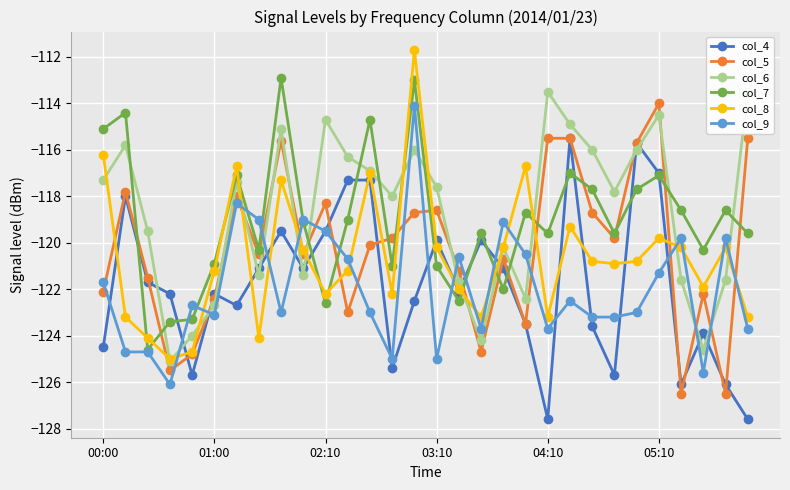

What is the maximum value for col_7?

-112.9